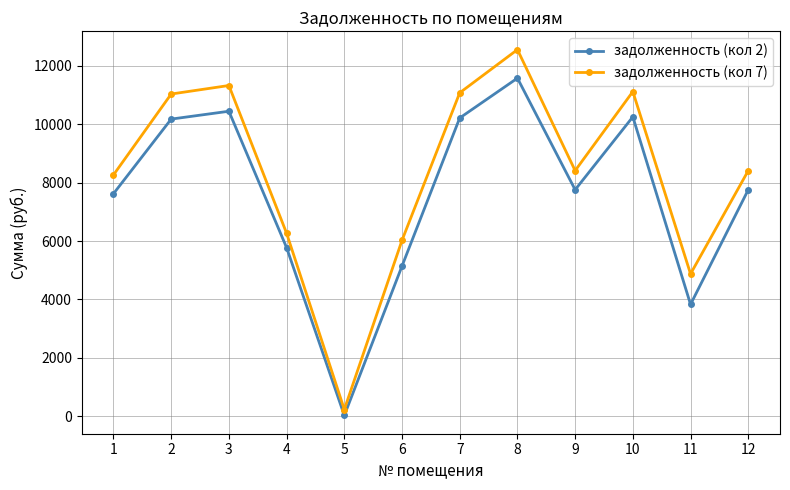

True or false: задолженность (кол 2) and задолженность (кол 7) intersect in this chart.

False